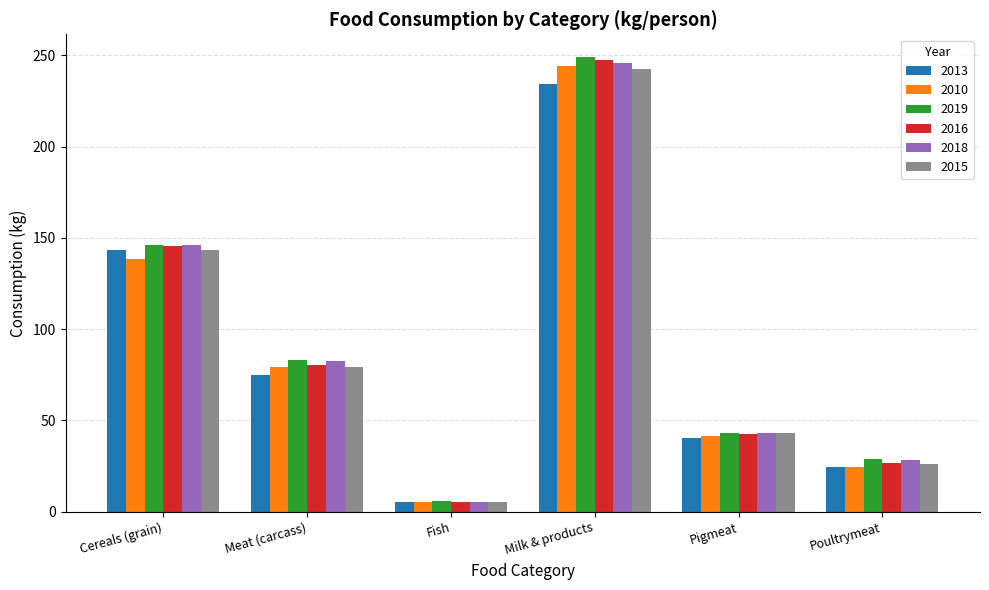

List the labels in order of 2019 value, smallest first.

Fish, Poultrymeat, Pigmeat, Meat (carcass), Cereals (grain), Milk & products